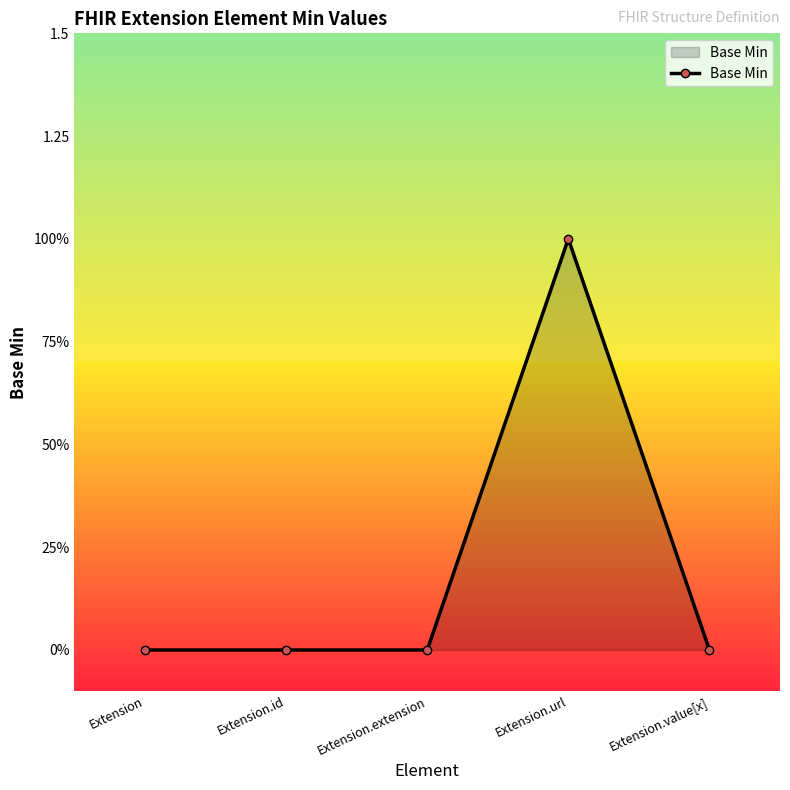

Between Extension.extension and Extension, which is larger?

Extension.extension